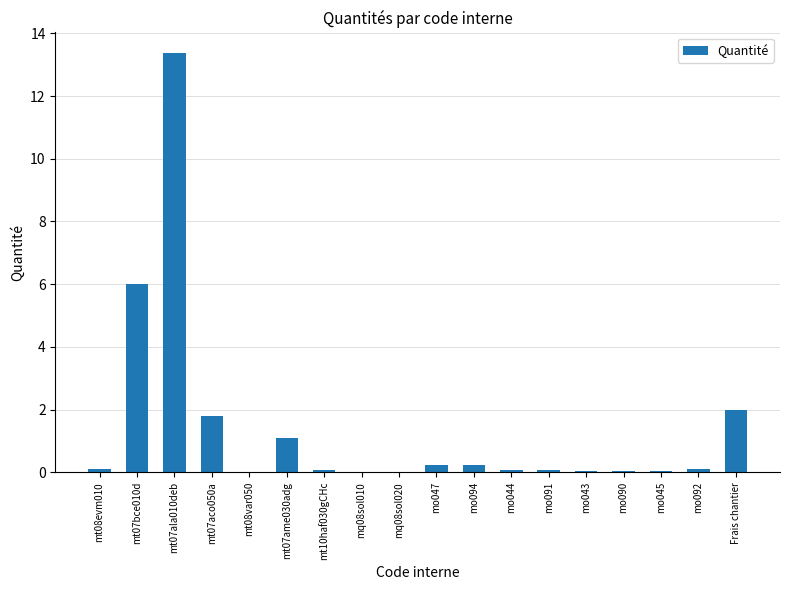

Are the bars horizontal?

No